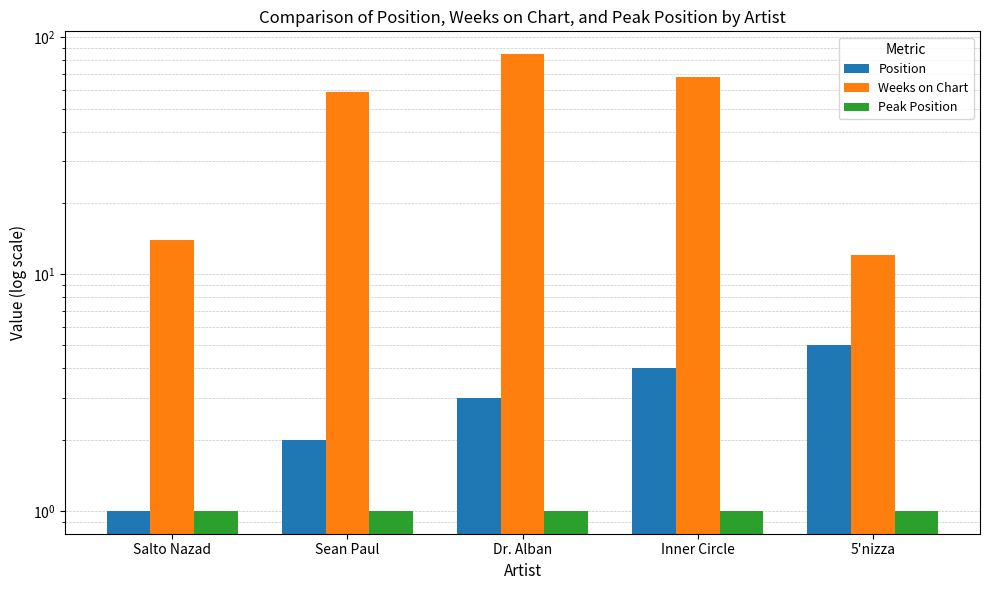

Reading left to right, list all the values displayed in this chart.

Position: 1	2	3	4	5
Weeks on Chart: 14	59	85	68	12
Peak Position: 1	1	1	1	1